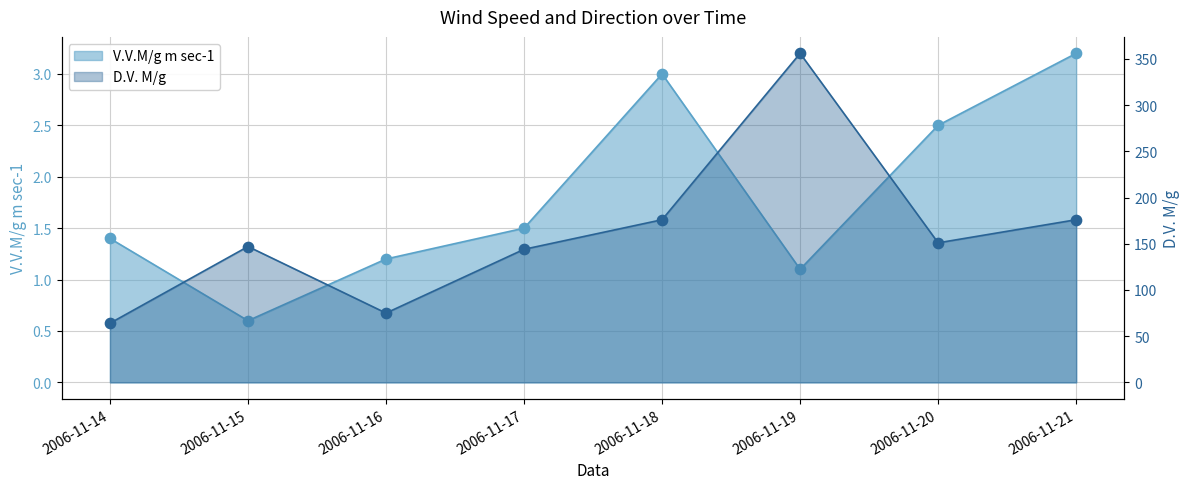

Which series has the largest total across all categories?

D.V. M/g